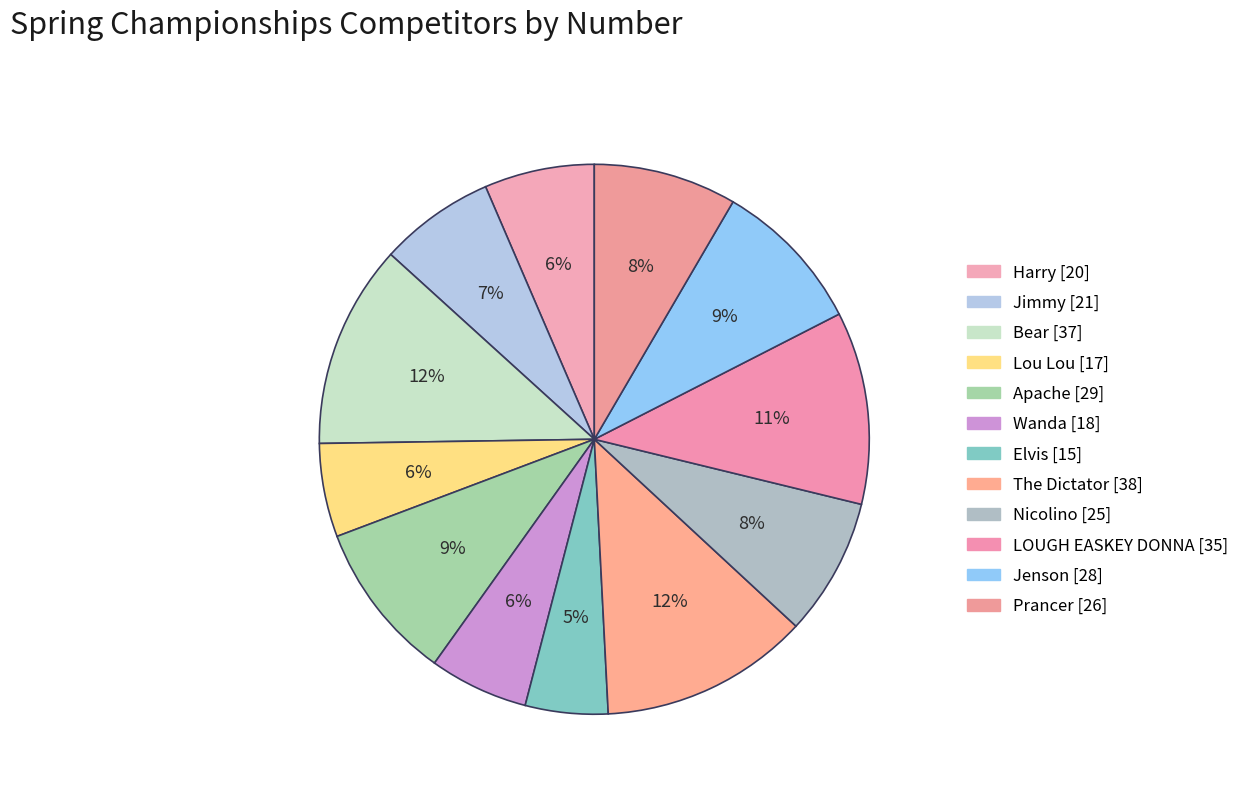

What portion of the pie excludes Wanda?

94.2%